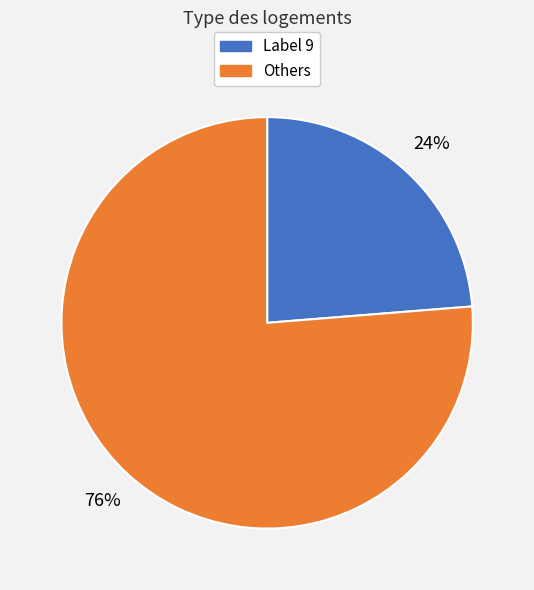

Is there a majority slice in this chart?

Yes